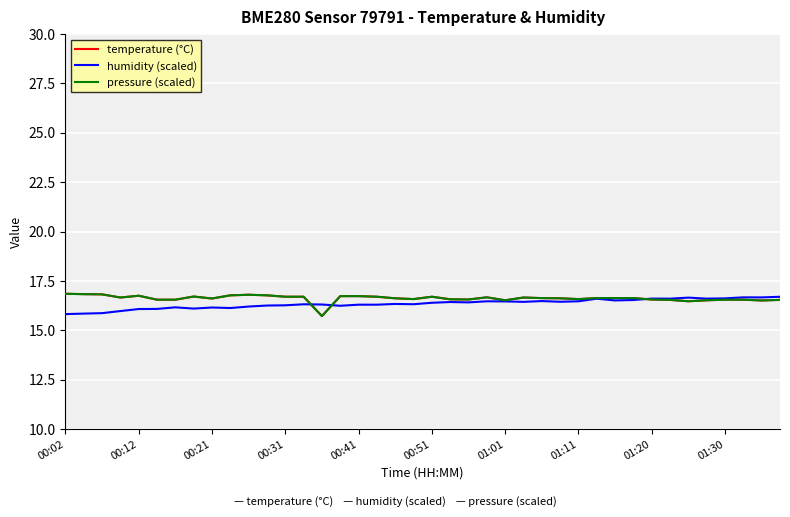

Does the chart have visible grid lines?

Yes